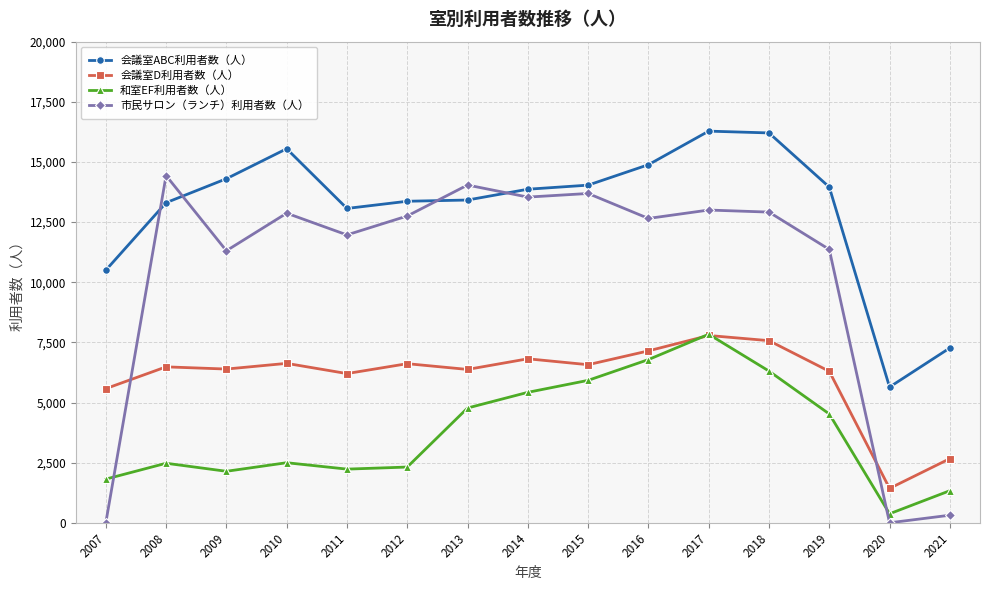

Where is the first local maximum for 会議室ABC利用者数（人）?

2010